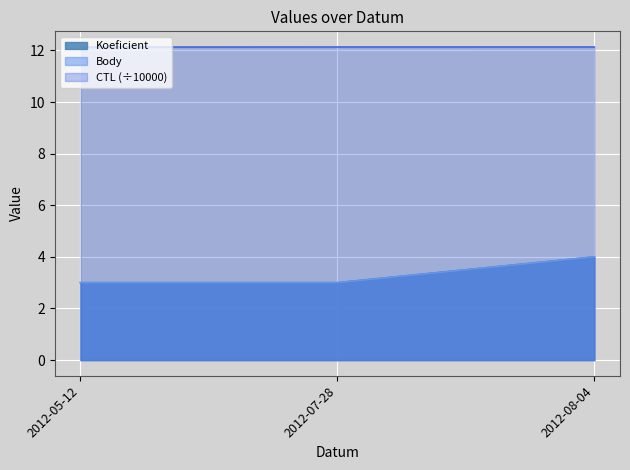

Count the Body values in the range 3 to 4.

3